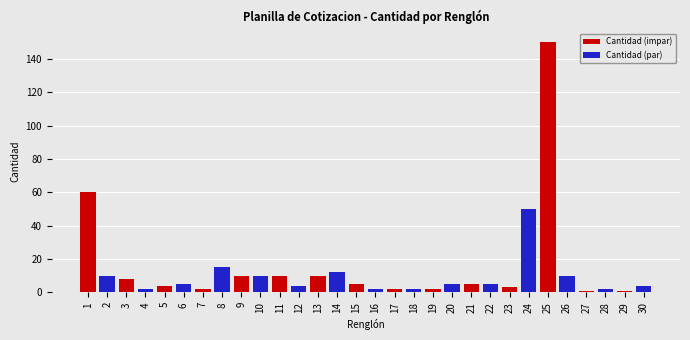

What is the highest value of the Cantidad (par) series?

50